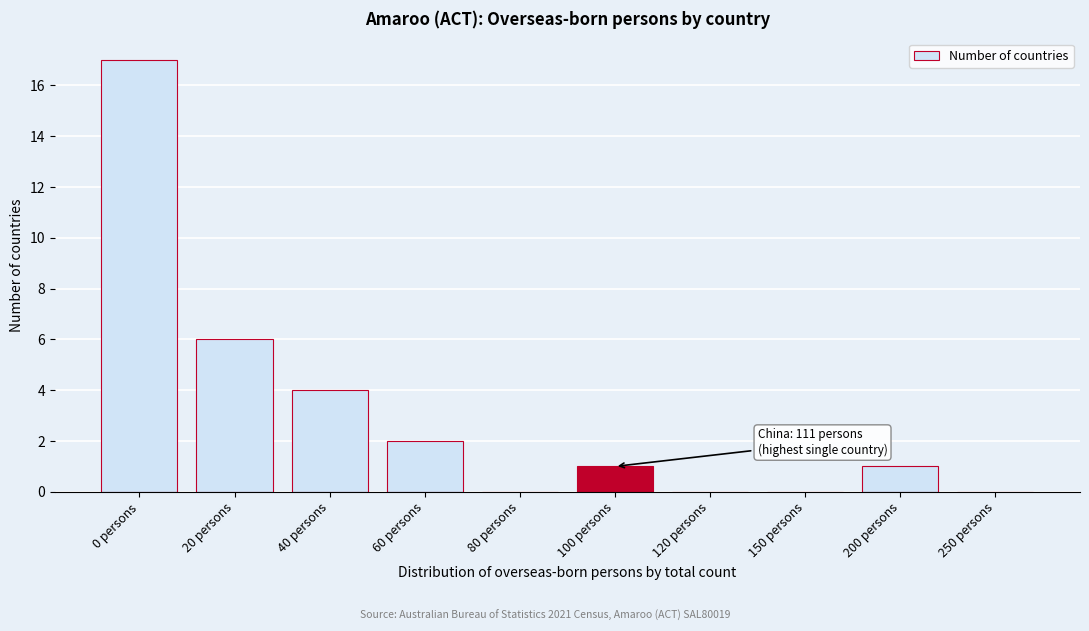

Reading right to left, what are all the values shown in this chart?

250 persons=0	200 persons=1	150 persons=0	120 persons=0	100 persons=1	80 persons=0	60 persons=2	40 persons=4	20 persons=6	0 persons=17